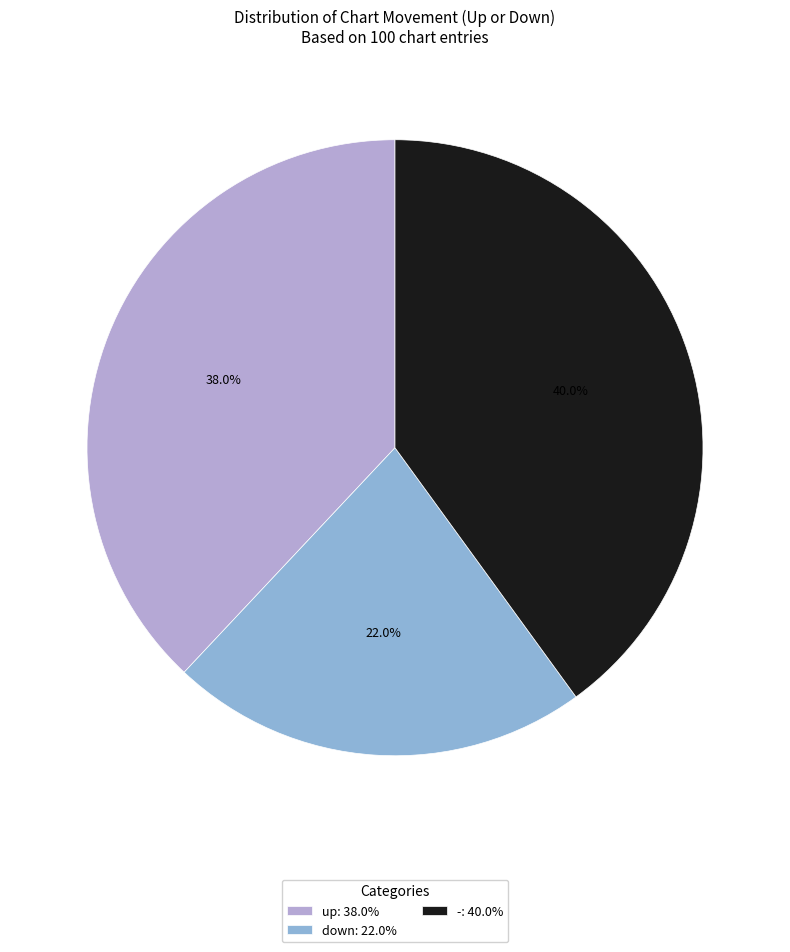

How much of the chart is everything except -?

60.0%